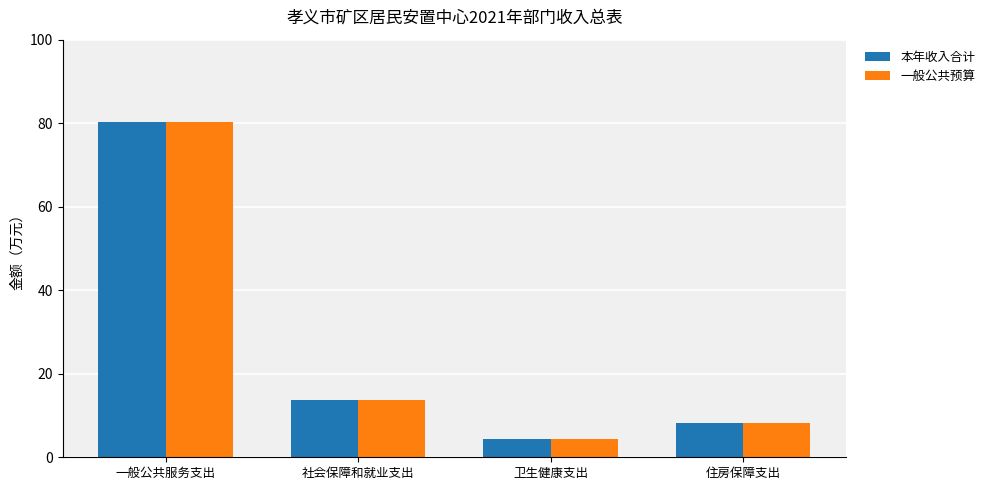

At how many categories does at least one series exceed 6?

3